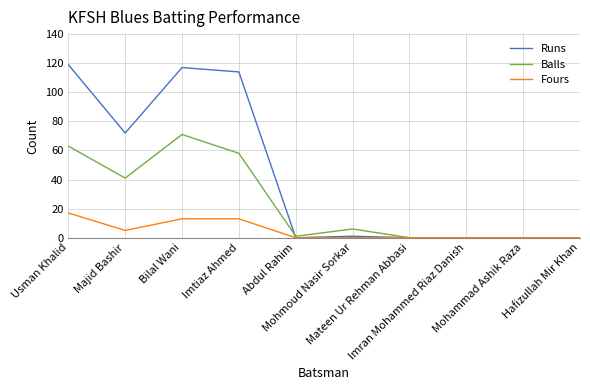

Is this an area chart (filled region under the line)?

No